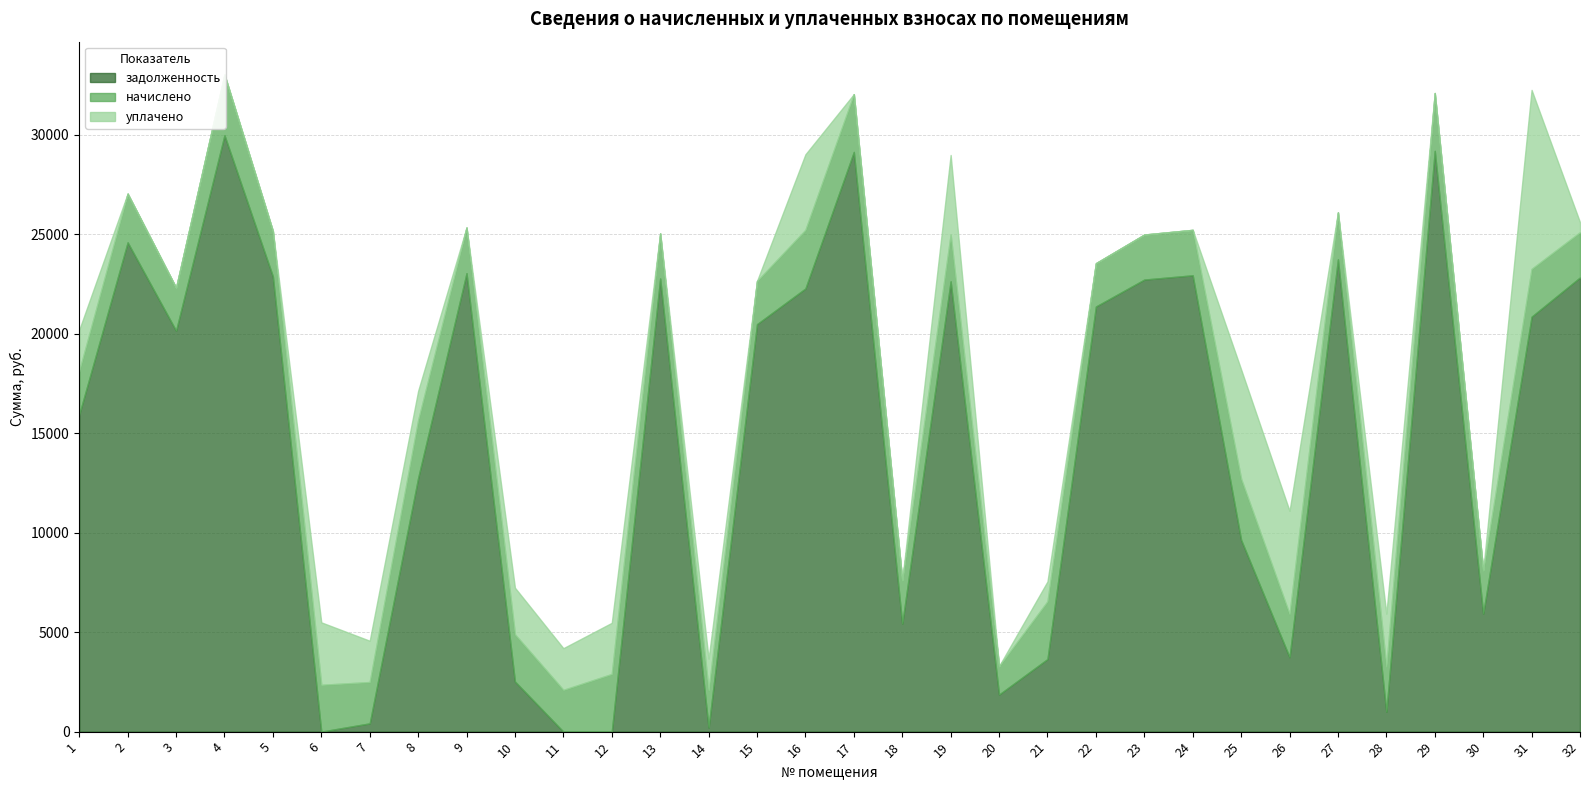

How many categories are shown in the chart?

32